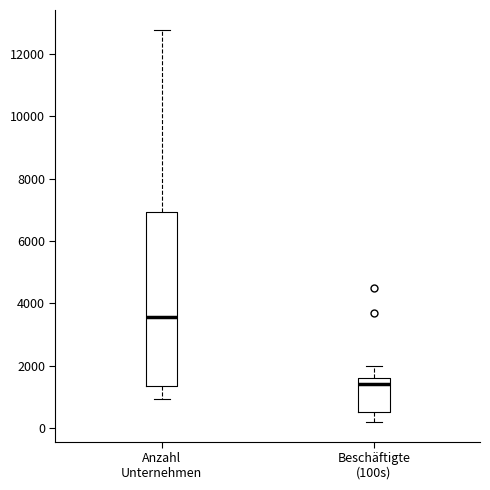

Comparing the boxes themselves (not the whiskers), which one is the tallest?

Anzahl Unternehmen